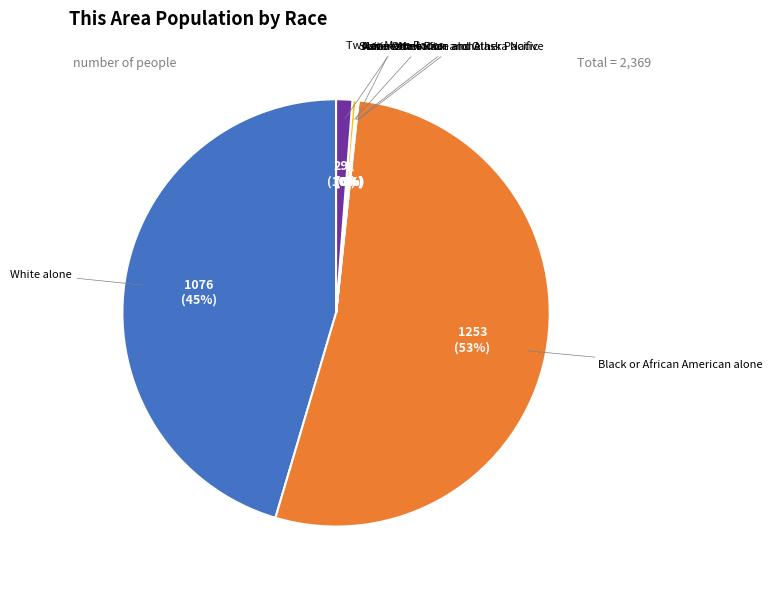

What percentage is the Two or More Races slice, to the nearest percent?

1%